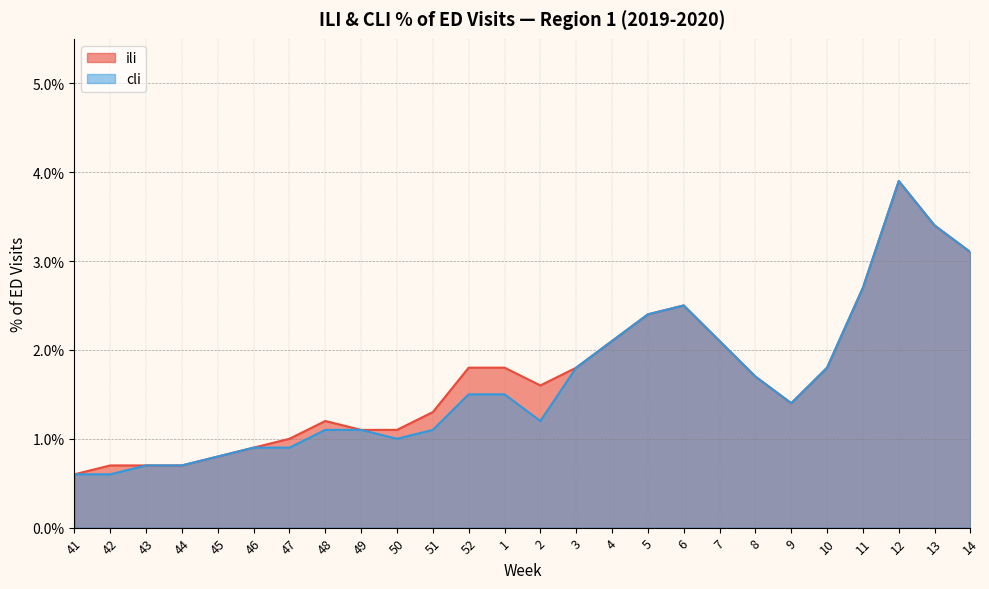

At which label does ili reach its peak?

12